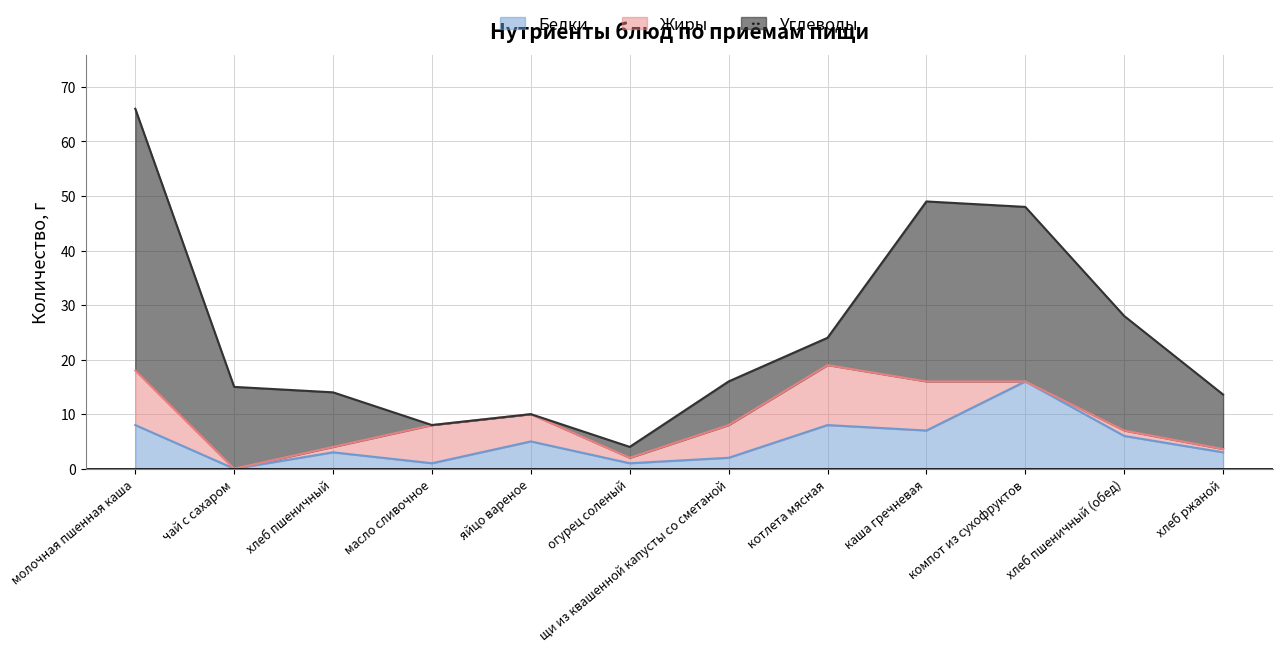

Reading left to right, transcribe all the data shown in this chart.

Белки: молочная пшенная каша=8.0	чай с сахаром=0.0	хлеб пшеничный=3.0	масло сливочное=1.0	яйцо вареное=5.0	огурец соленый=1.0	щи из квашенной капусты со сметаной=2.0	котлета мясная=8.0	каша гречневая=7.0	компот из сухофруктов=16.0	хлеб пшеничный (обед)=6.0	хлеб ржаной=3.0
Жиры: молочная пшенная каша=10.0	чай с сахаром=0.0	хлеб пшеничный=1.0	масло сливочное=7.0	яйцо вареное=5.0	огурец соленый=1.0	щи из квашенной капусты со сметаной=6.0	котлета мясная=11.0	каша гречневая=9.0	компот из сухофруктов=0.0	хлеб пшеничный (обед)=1.0	хлеб ржаной=0.6
Углеводы: молочная пшенная каша=48.0	чай с сахаром=15.0	хлеб пшеничный=10.0	масло сливочное=0.0	яйцо вареное=0.0	огурец соленый=2.0	щи из квашенной капусты со сметаной=8.0	котлета мясная=5.0	каша гречневая=33.0	компот из сухофруктов=32.0	хлеб пшеничный (обед)=21.0	хлеб ржаной=10.0